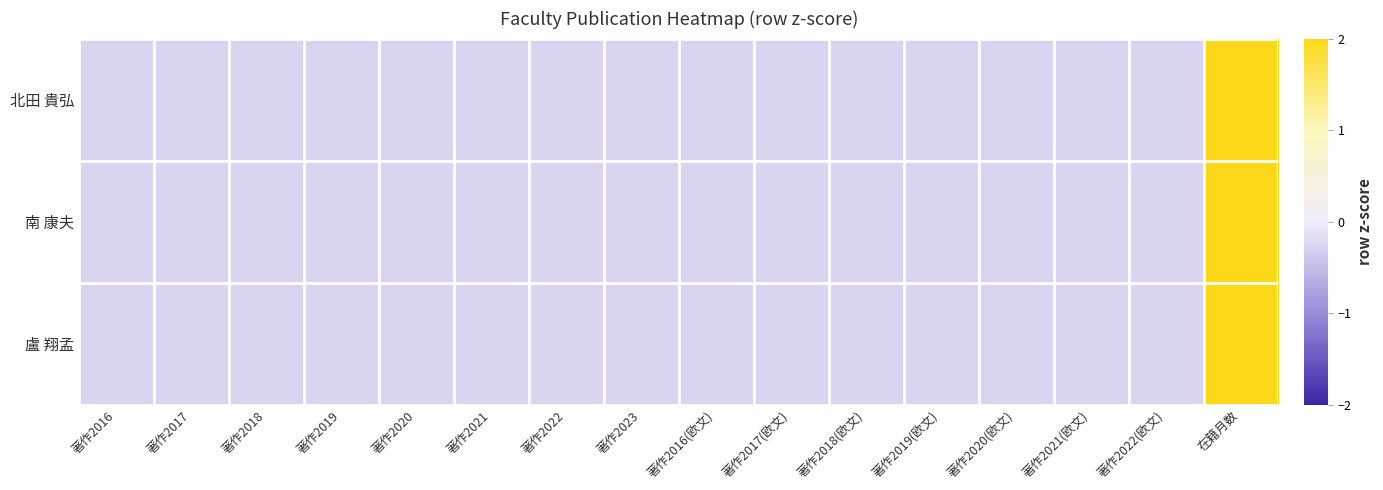

Reading left to right, what are all the values shown in this chart?

北田 貴弘: 著作2016=-0.3	著作2017=-0.3	著作2018=-0.3	著作2019=-0.3	著作2020=-0.3	著作2021=-0.3	著作2022=-0.3	著作2023=-0.3	著作2016(欧文)=-0.3	著作2017(欧文)=-0.3	著作2018(欧文)=-0.3	著作2019(欧文)=-0.3	著作2020(欧文)=-0.3	著作2021(欧文)=-0.3	著作2022(欧文)=-0.3	在籍月数=3.9
南 康夫: 著作2016=-0.3	著作2017=-0.3	著作2018=-0.3	著作2019=-0.3	著作2020=-0.3	著作2021=-0.3	著作2022=-0.3	著作2023=-0.3	著作2016(欧文)=-0.3	著作2017(欧文)=-0.3	著作2018(欧文)=-0.3	著作2019(欧文)=-0.3	著作2020(欧文)=-0.3	著作2021(欧文)=-0.3	著作2022(欧文)=-0.3	在籍月数=3.9
盧 翔孟: 著作2016=-0.3	著作2017=-0.3	著作2018=-0.3	著作2019=-0.3	著作2020=-0.3	著作2021=-0.3	著作2022=-0.3	著作2023=-0.3	著作2016(欧文)=-0.3	著作2017(欧文)=-0.3	著作2018(欧文)=-0.3	著作2019(欧文)=-0.3	著作2020(欧文)=-0.3	著作2021(欧文)=-0.3	著作2022(欧文)=-0.3	在籍月数=3.9